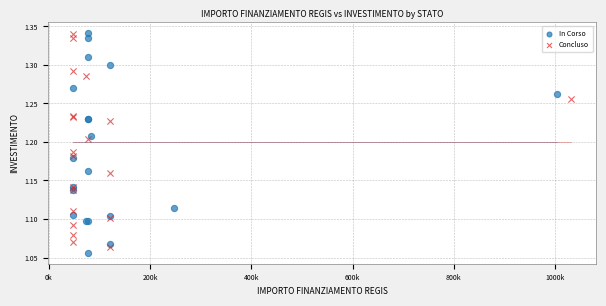

Which series has the largest Y range (max minus min)?

In Corso